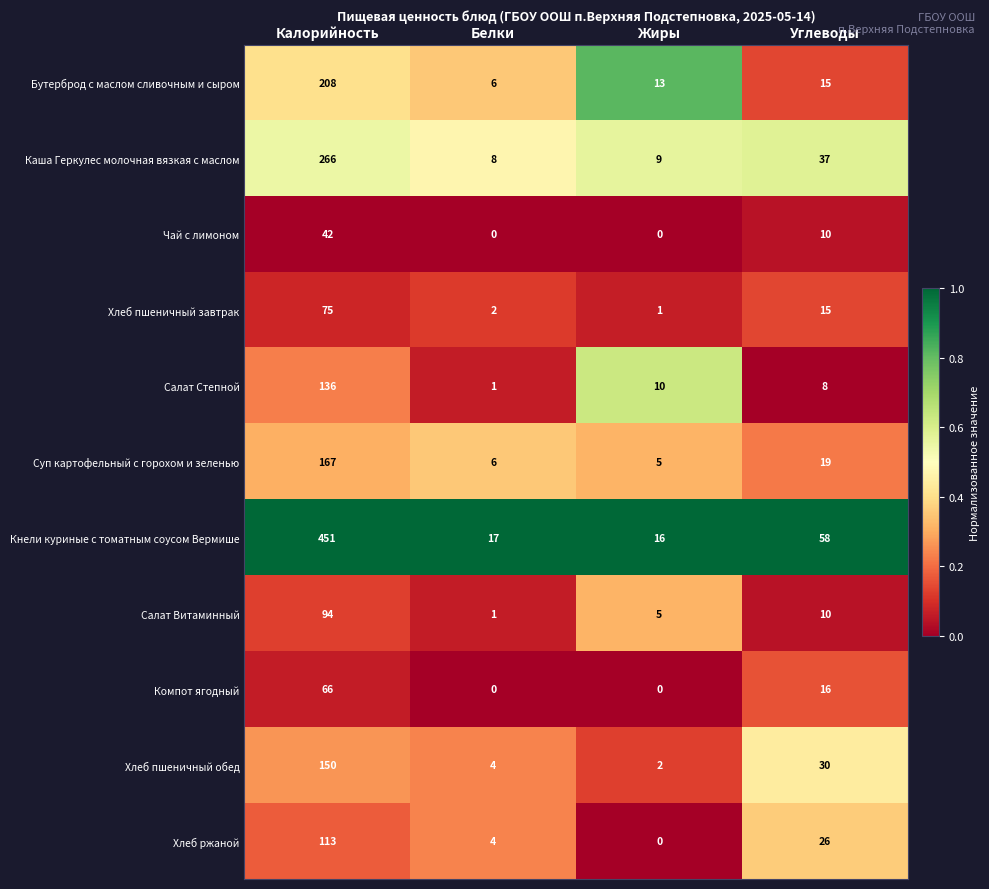

List the labels in order of Каша Геркулес молочная вязкая с маслом value, largest first.

Калорийность, Углеводы, Жиры, Белки